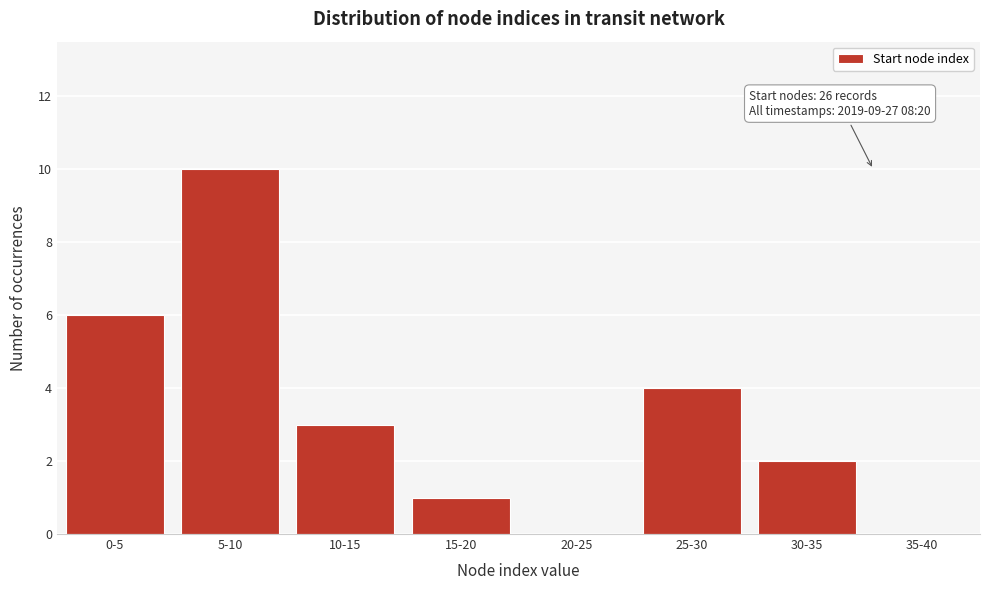

Reading left to right, transcribe all the data shown in this chart.

0-5=6	5-10=10	10-15=3	15-20=1	20-25=0	25-30=4	30-35=2	35-40=0